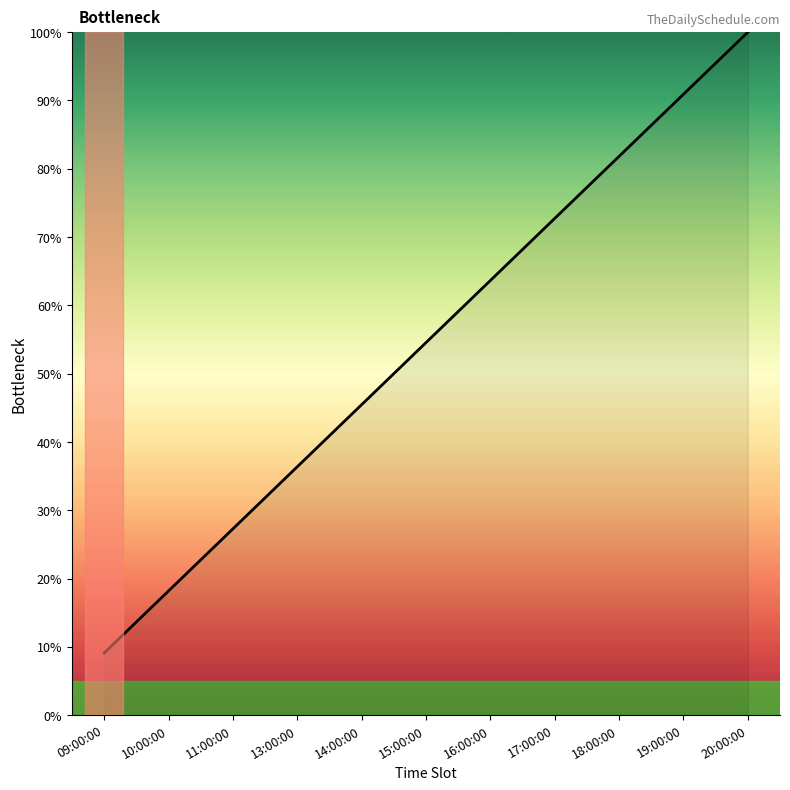

List the labels in order of value, largest first.

20:00:00, 19:00:00, 18:00:00, 17:00:00, 16:00:00, 15:00:00, 14:00:00, 13:00:00, 11:00:00, 10:00:00, 09:00:00